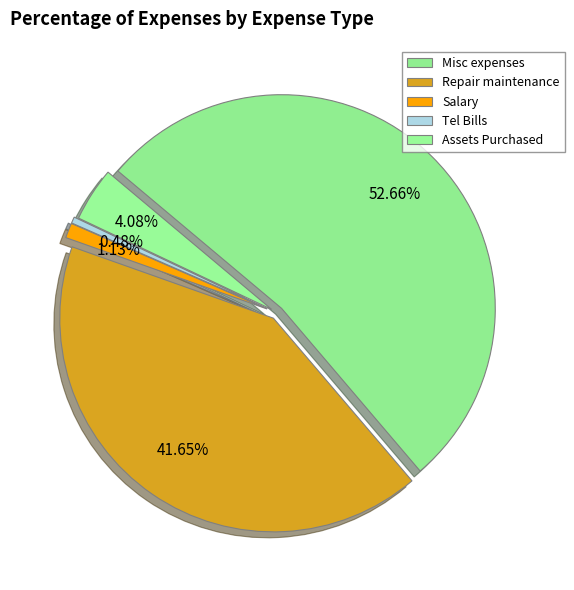

To the nearest percent, what portion does Salary represent?

1%